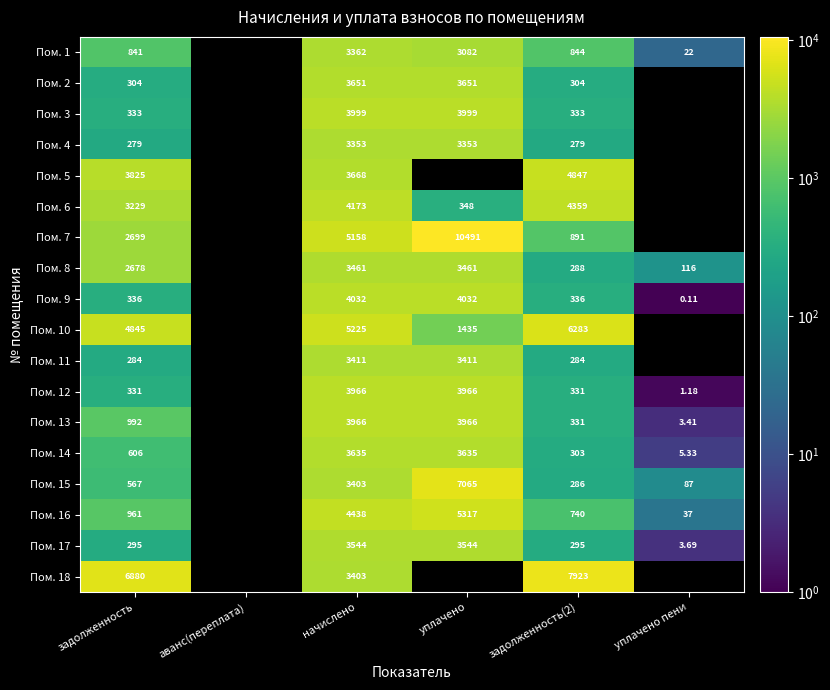

Count the number of categories in the chart.

6